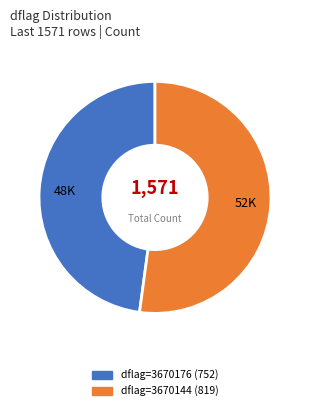

Is there any slice that represents more than half of the pie?

Yes